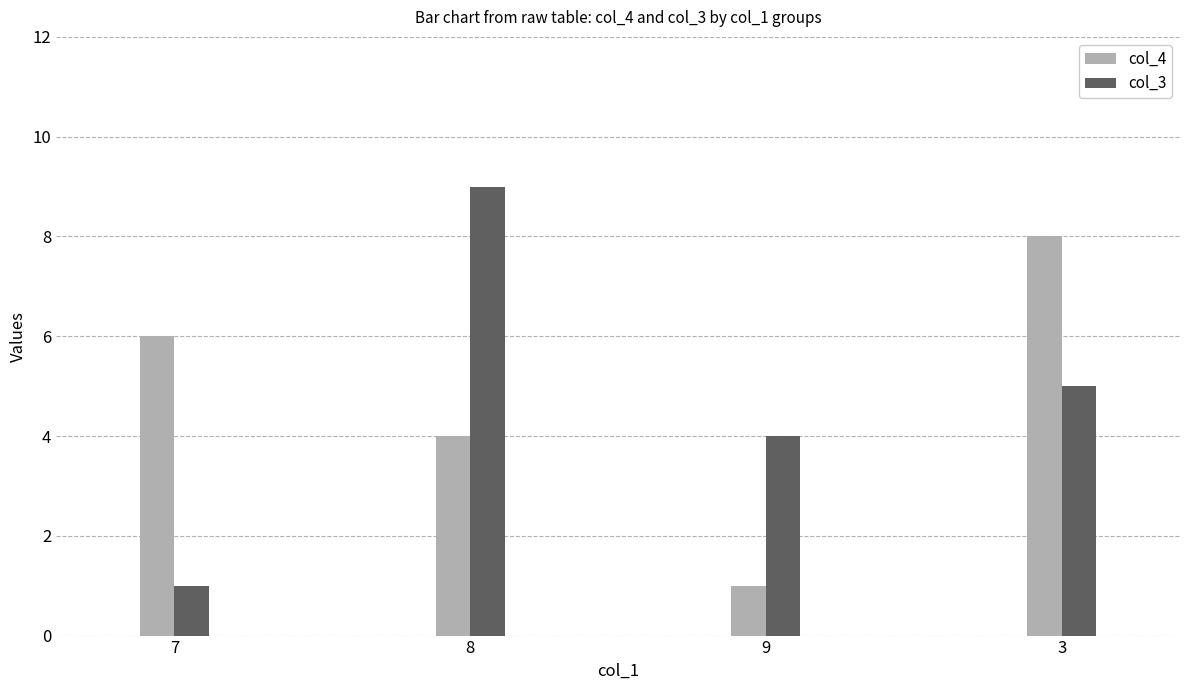

At which label does col_3 first exceed 5?

8